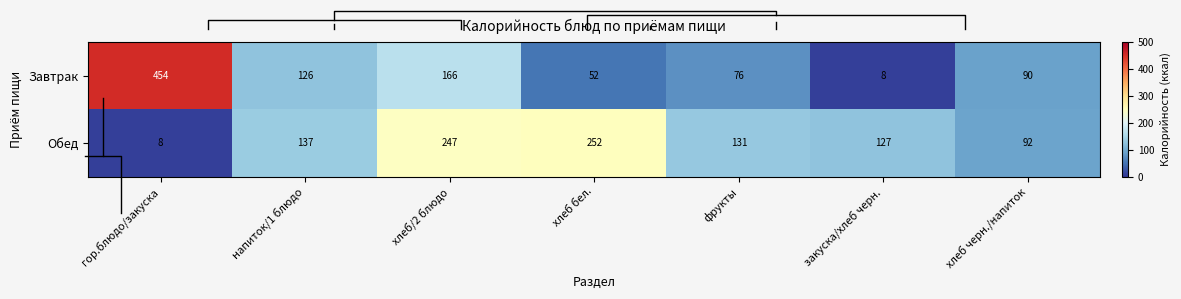

Is it true that Завтрак equals 165.7 at хлеб/2 блюдо?

True